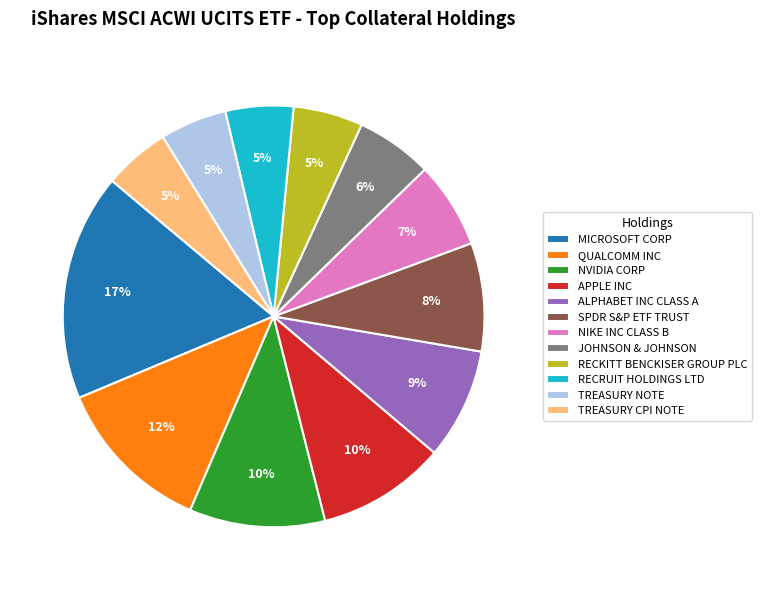

How many segments does this pie chart have?

12